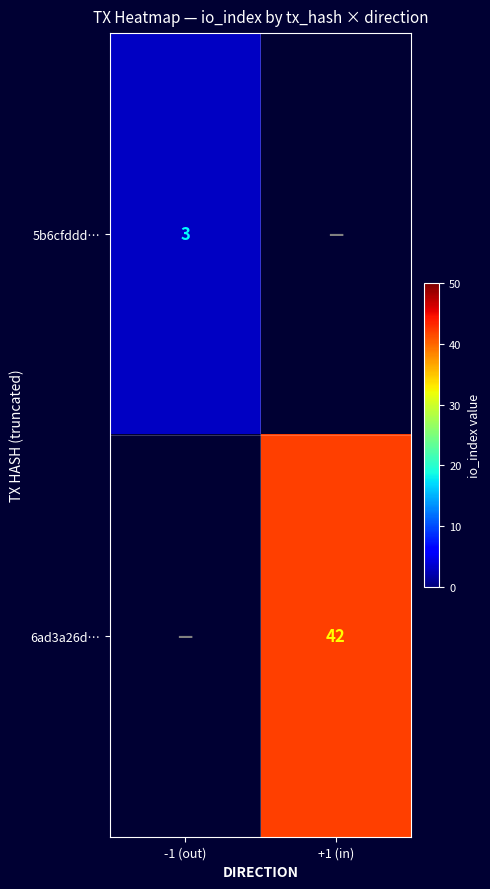

Is it true that 6ad3a26d… equals 42 at +1 (in)?

True